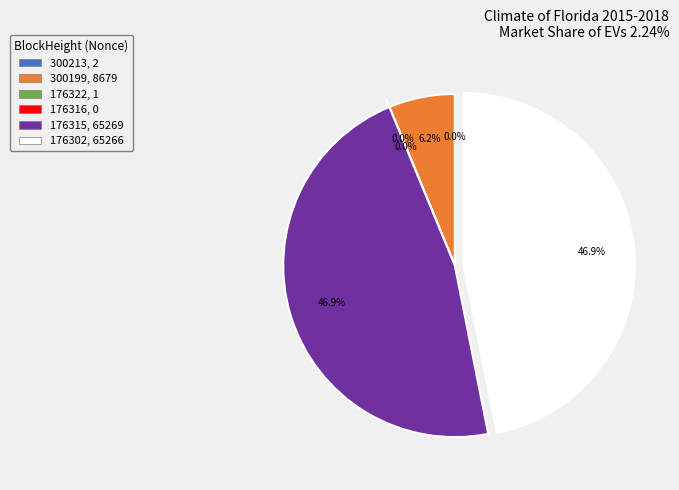

True or false: 176302 accounts for 60% of the total.

False